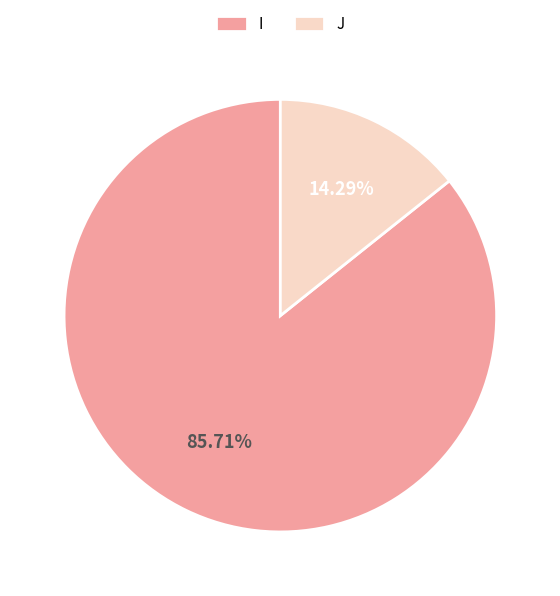

Is it true that J is 26% of the pie?

False